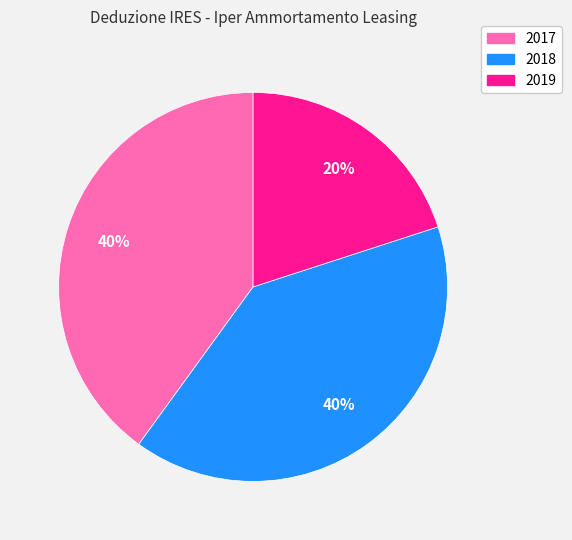

What is the smallest slice in the pie chart?

2019